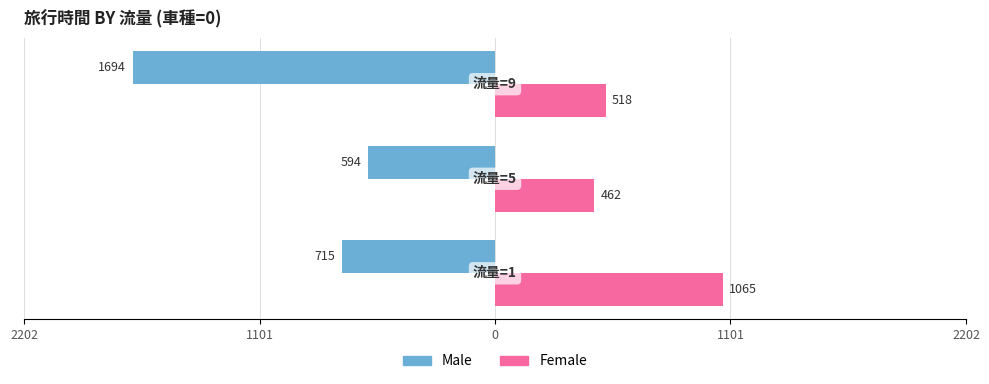

What is the highest value of the Female series?

1064.9